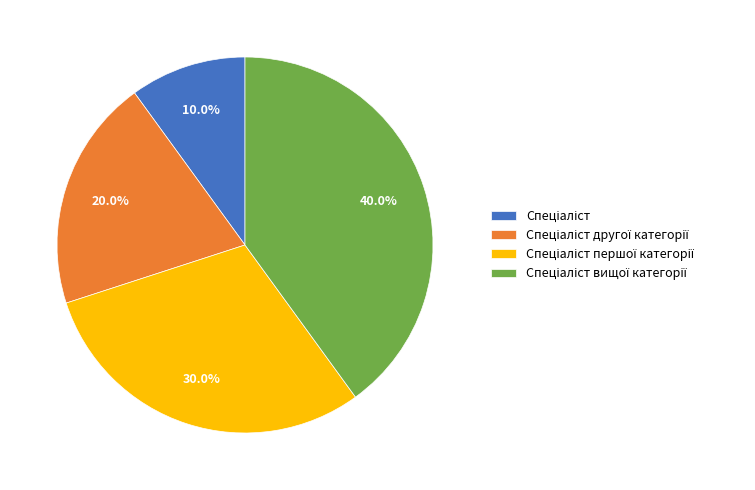

Is there any slice that represents more than half of the pie?

No